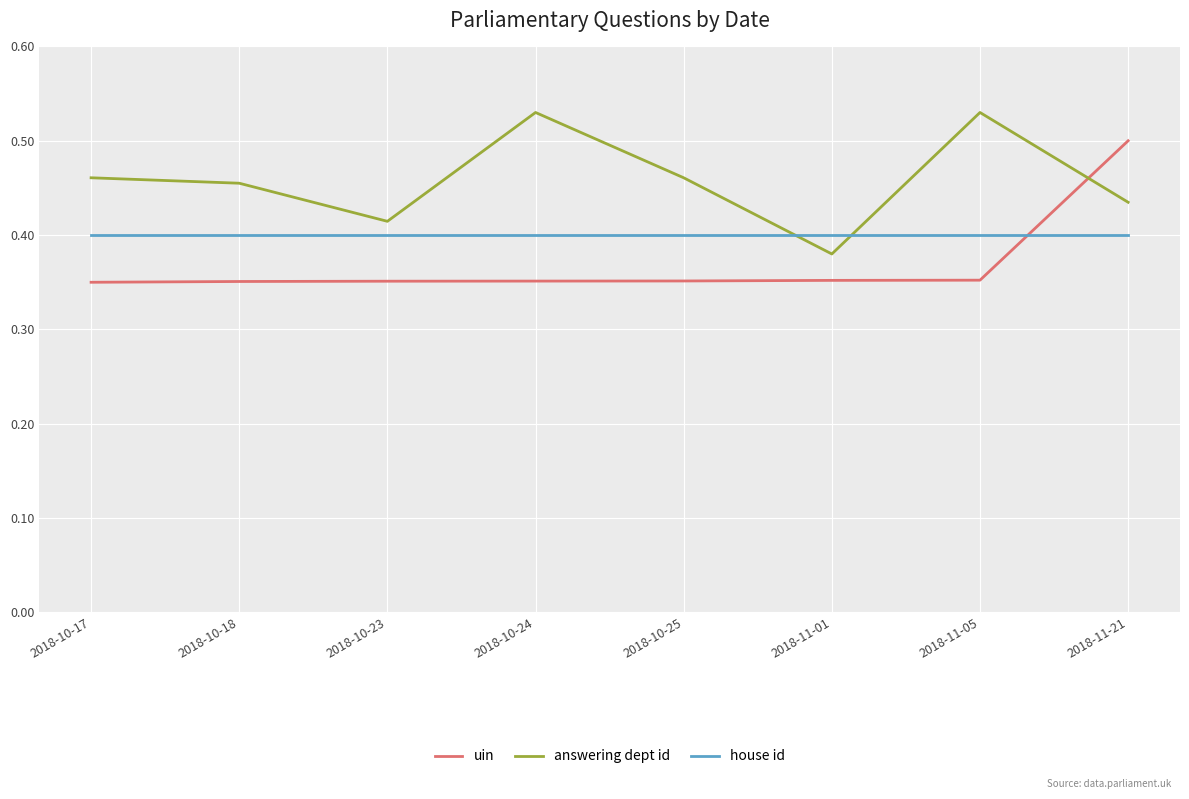

Is the value of uin at 2018-10-24 greater than the value of house id at 2018-11-01?

No